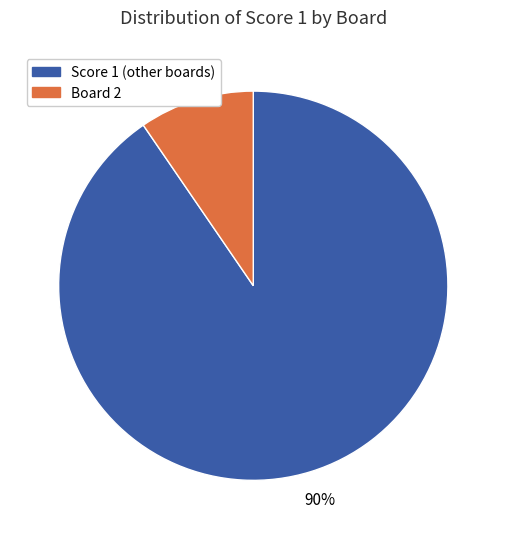

To the nearest percent, what percentage of the pie is Board 2?

10%